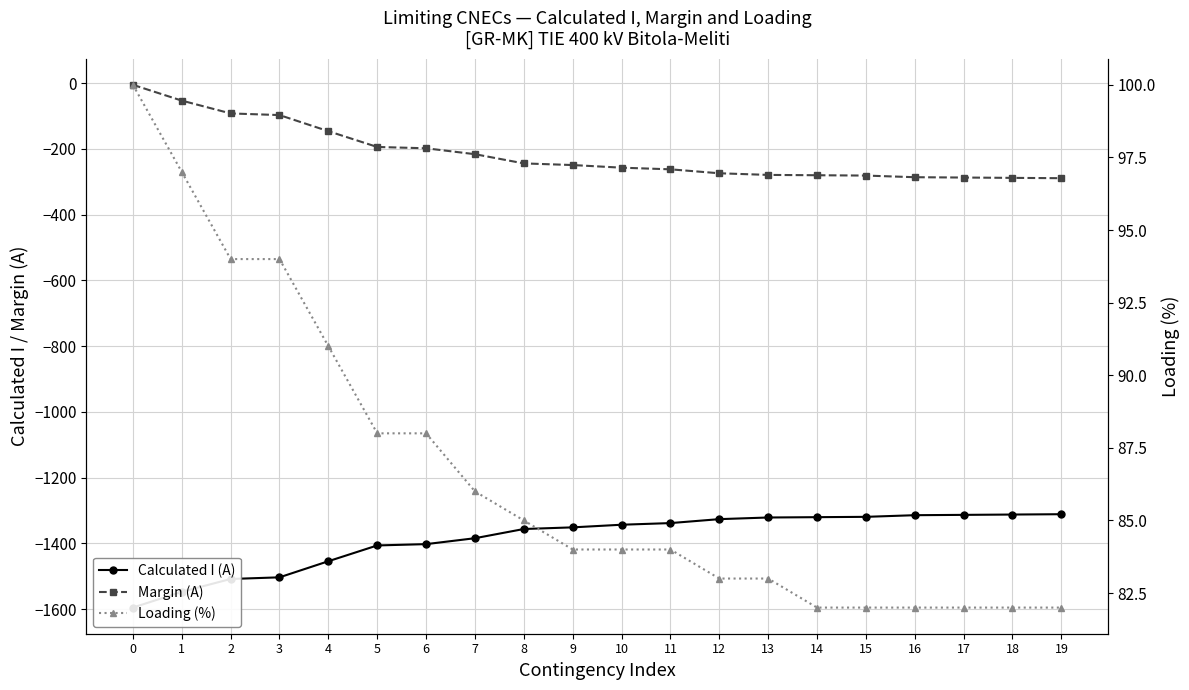

Reading left to right, extract all data points from this chart.

Calculated I (A): -1595	-1547	-1508	-1503	-1454	-1406	-1402	-1384	-1356	-1351	-1343	-1338	-1326	-1321	-1320	-1319	-1314	-1313	-1312	-1311
Margin (A): -5	-53	-92	-97	-146	-194	-198	-216	-244	-249	-257	-262	-274	-279	-280	-281	-286	-287	-288	-289
Loading (%): 100	97	94	94	91	88	88	86	85	84	84	84	83	83	82	82	82	82	82	82